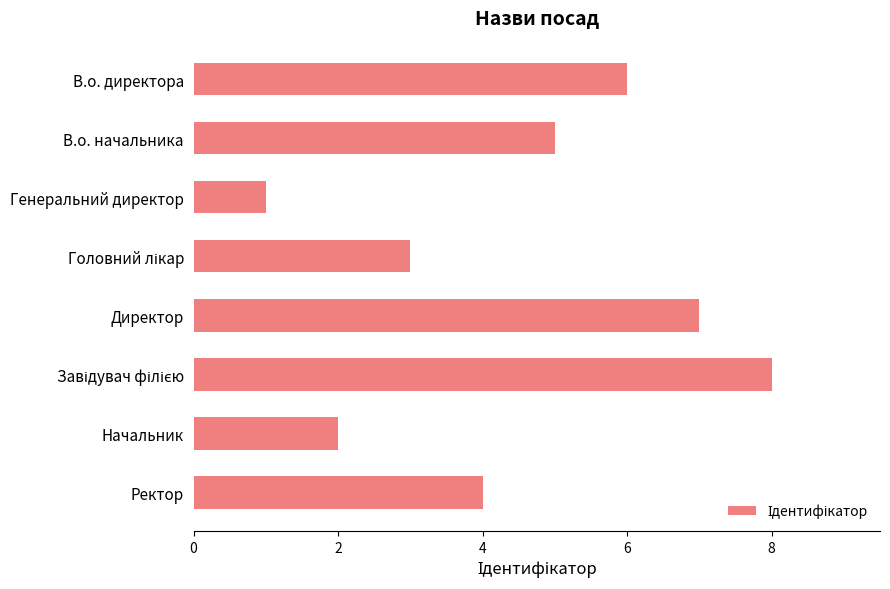

What is the smallest value displayed?

1